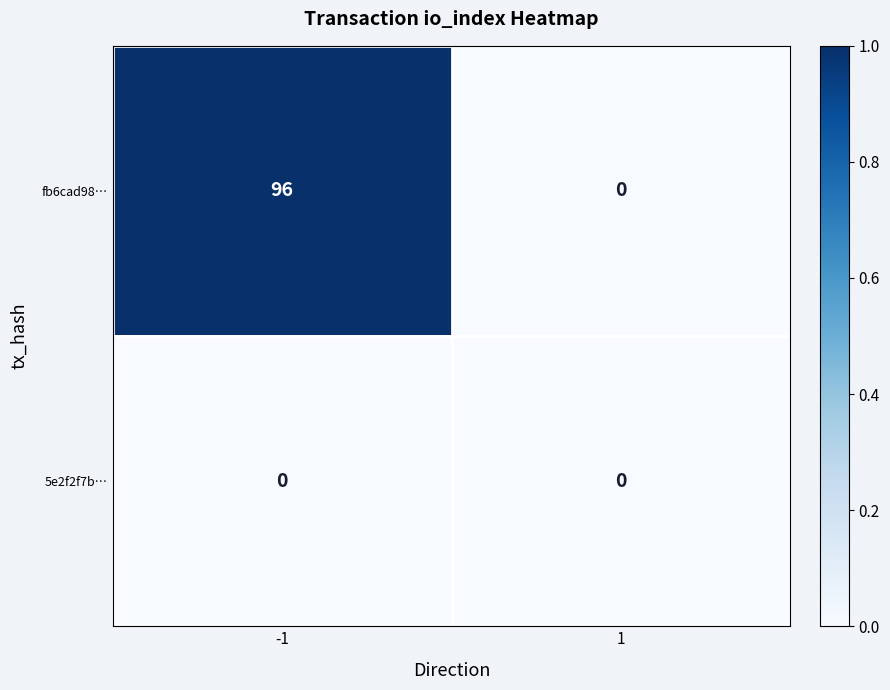

Which series has the largest total across all categories?

fb6cad98…